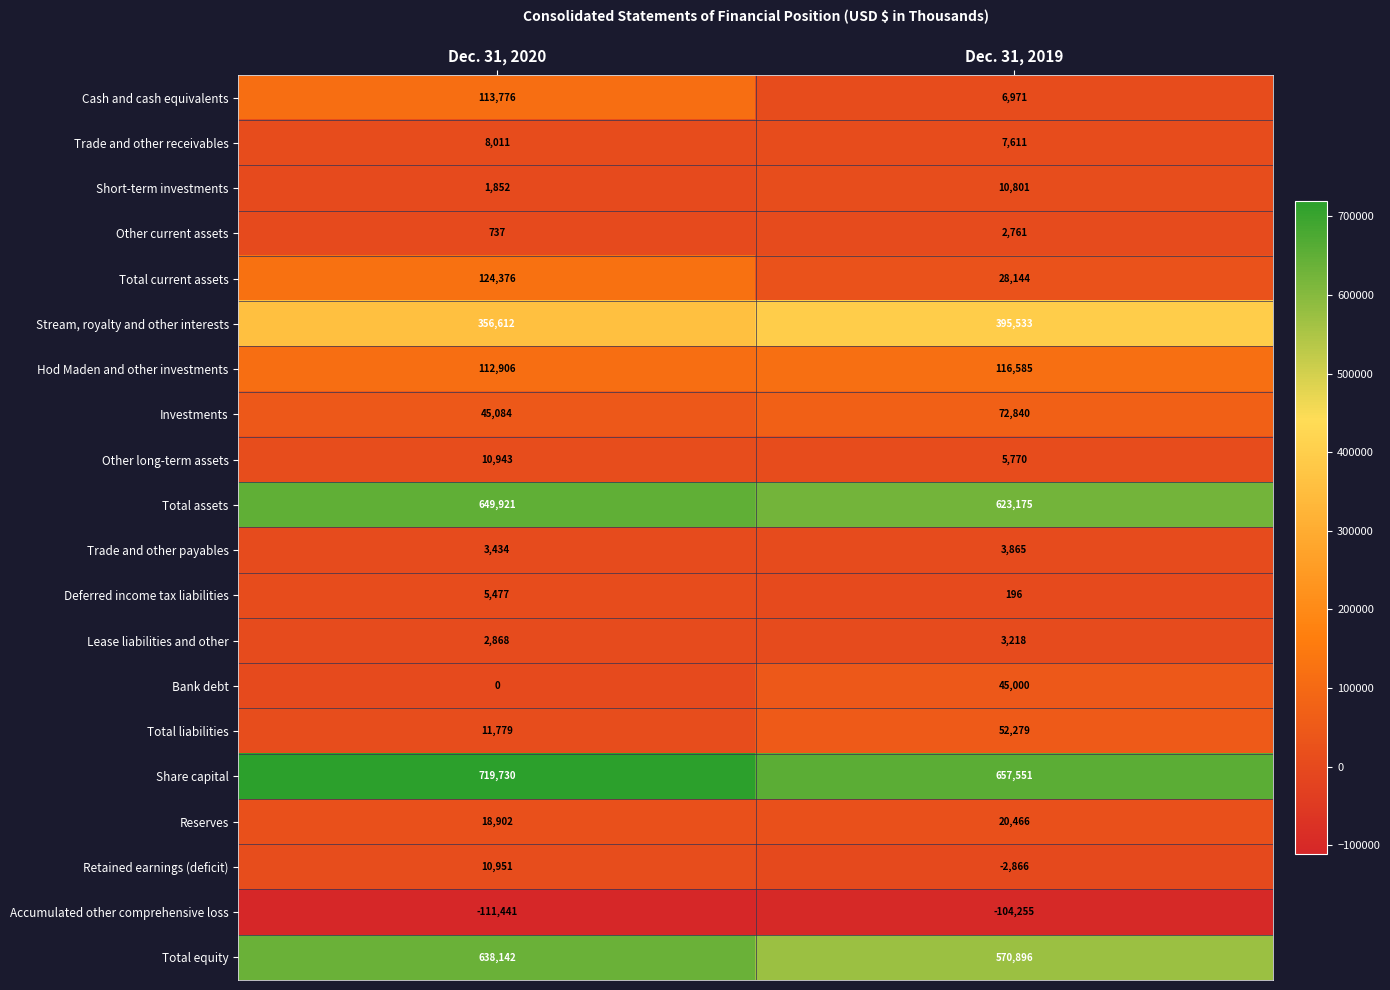

Rank the series at Dec. 31, 2020 from highest to lowest value.

Share capital, Total assets, Total equity, Stream, royalty and other interests, Total current assets, Cash and cash equivalents, Hod Maden and other investments, Investments, Reserves, Total liabilities, Retained earnings (deficit), Other long-term assets, Trade and other receivables, Deferred income tax liabilities, Trade and other payables, Lease liabilities and other, Short-term investments, Other current assets, Bank debt, Accumulated other comprehensive loss